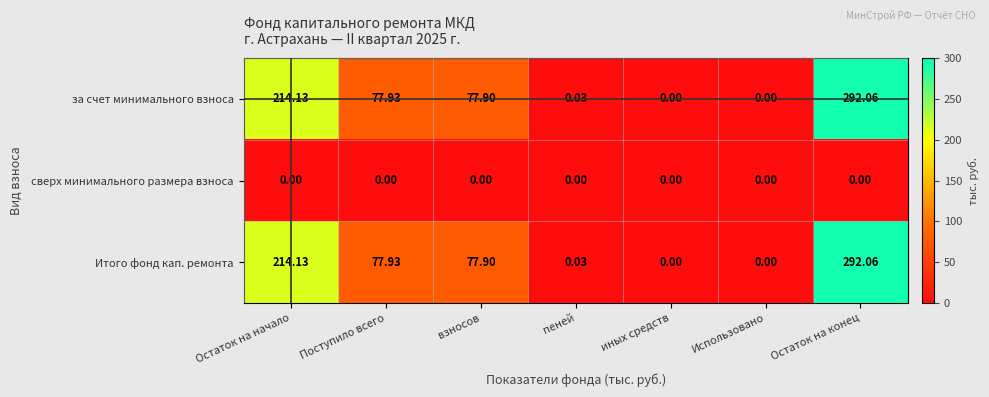

Which category has the highest value across all series?

Остаток на конец